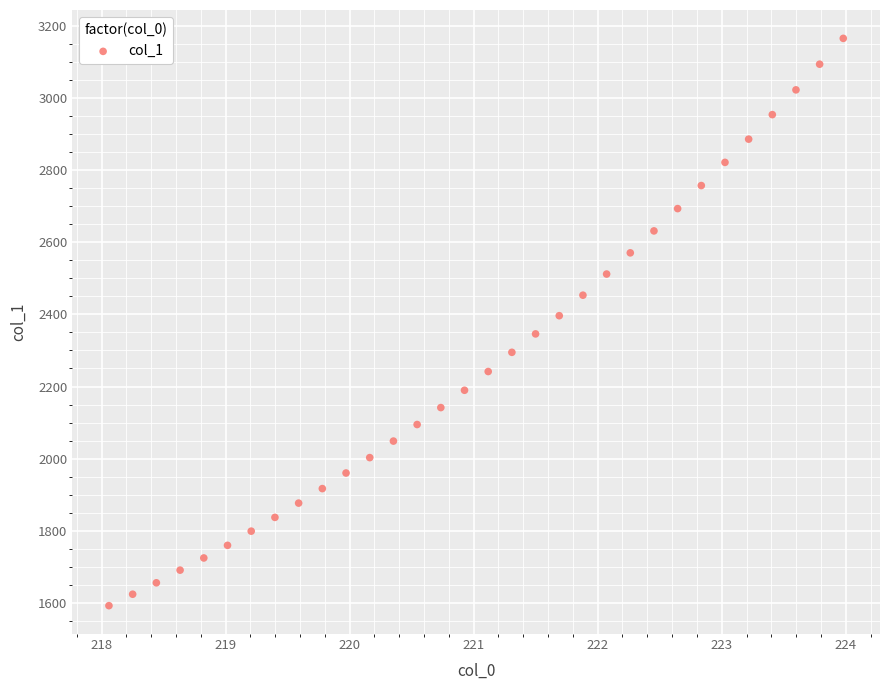

What is the range of X values (max minus min)?

5.9